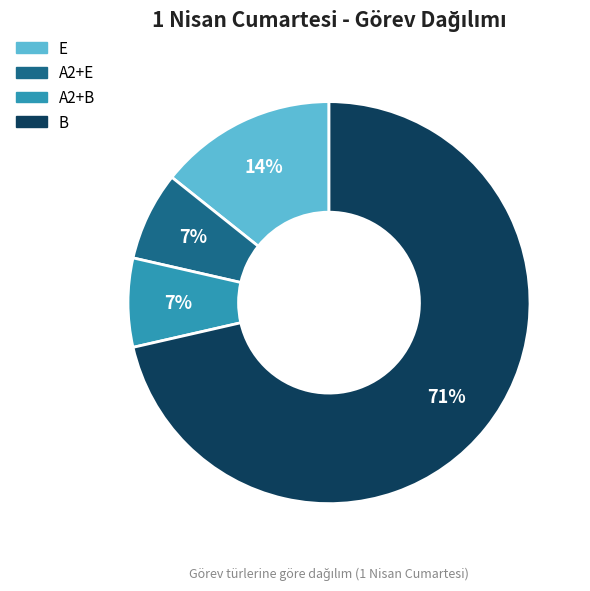

Which category has the biggest portion of the pie?

B